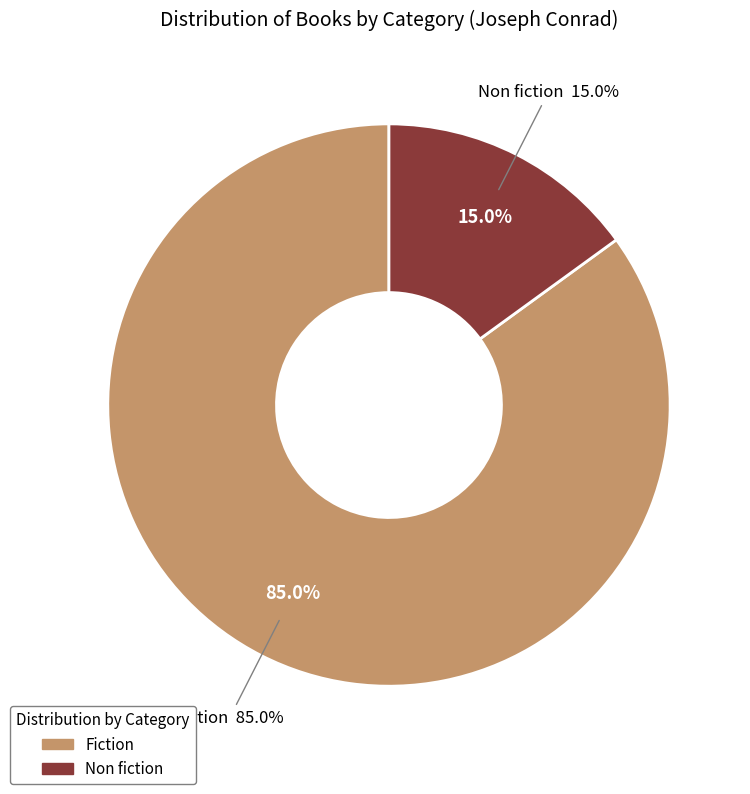

Is the sum of Non fiction and Fiction greater than half?

Yes